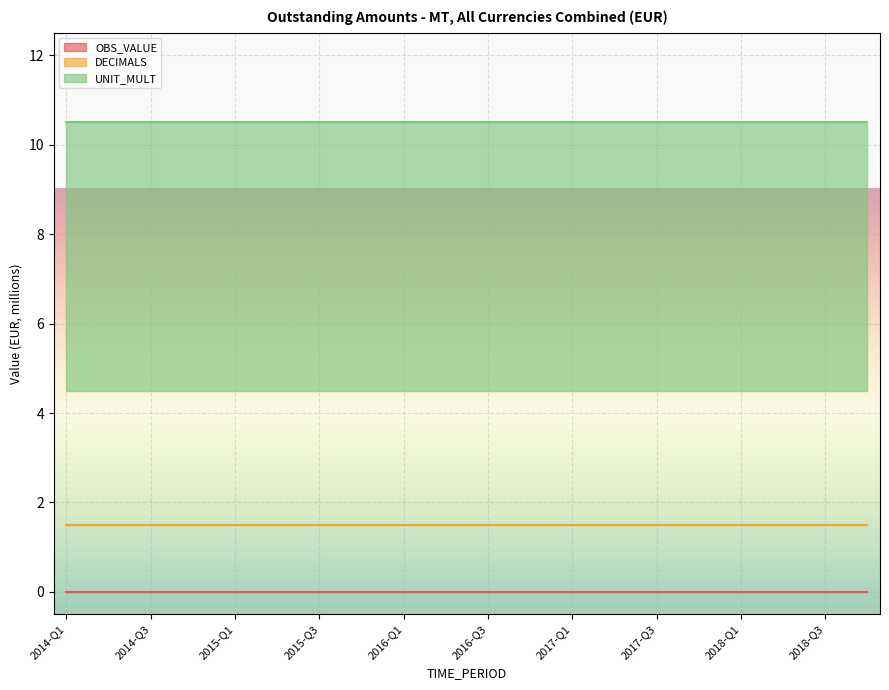

True or false: OBS_VALUE has a value of 0 at 2017-Q2.

True